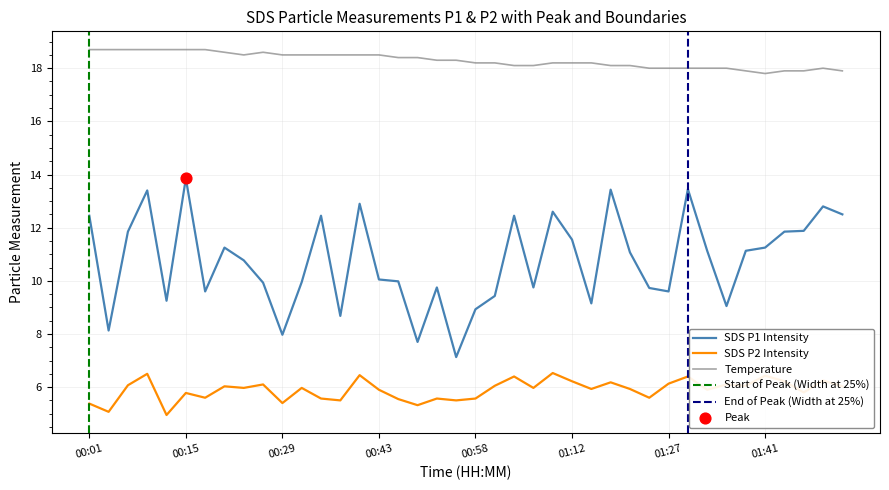

Which series has the largest Y range (max minus min)?

SDS_P1